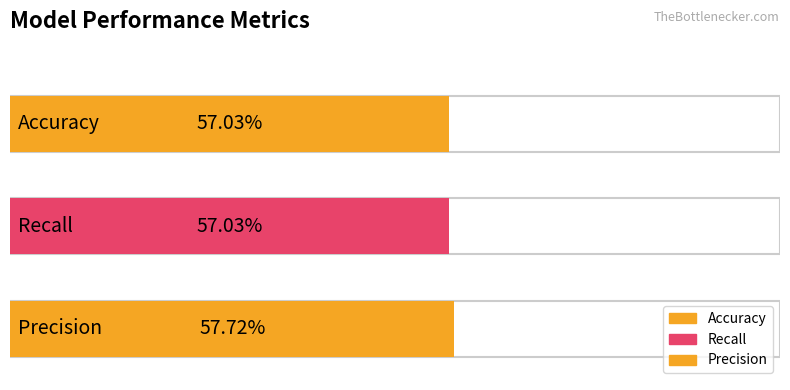

How many Accuracy values are between 0 and 1?

2